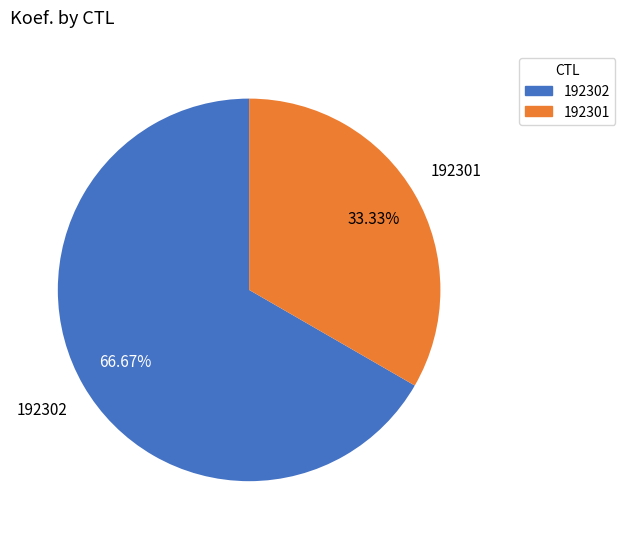

How many segments does this pie chart have?

2